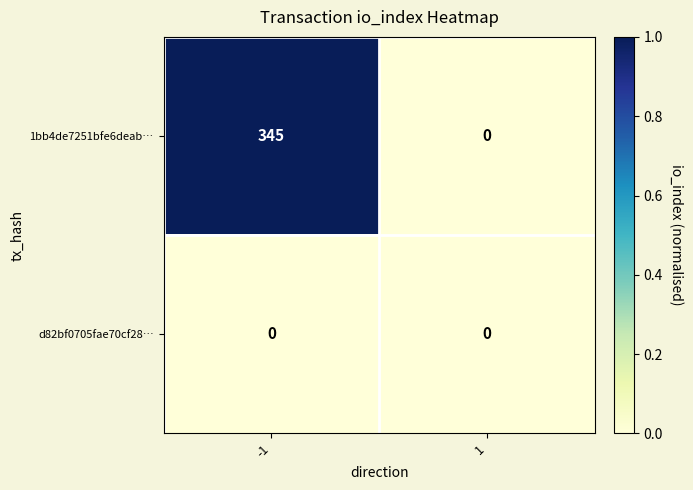

Rank the series by their maximum value, from lowest to highest.

d82bf0705fae70cf28…, 1bb4de7251bfe6deab…